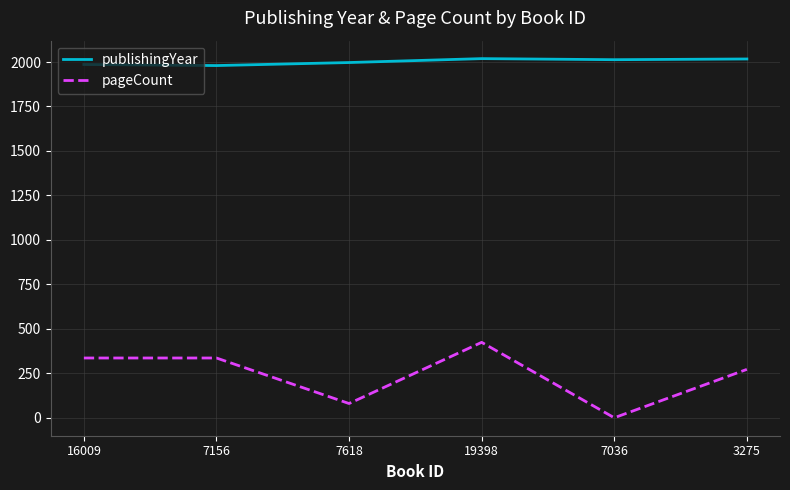

At which label is pageCount closest to 212?

3275